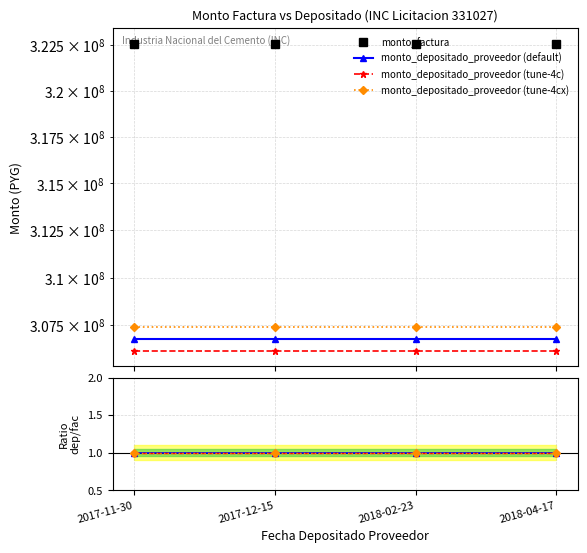

Rank the categories by monto_depositado_proveedor (tune-4cx) value from lowest to highest.

2017-11-30, 2017-12-15, 2018-02-23, 2018-04-17